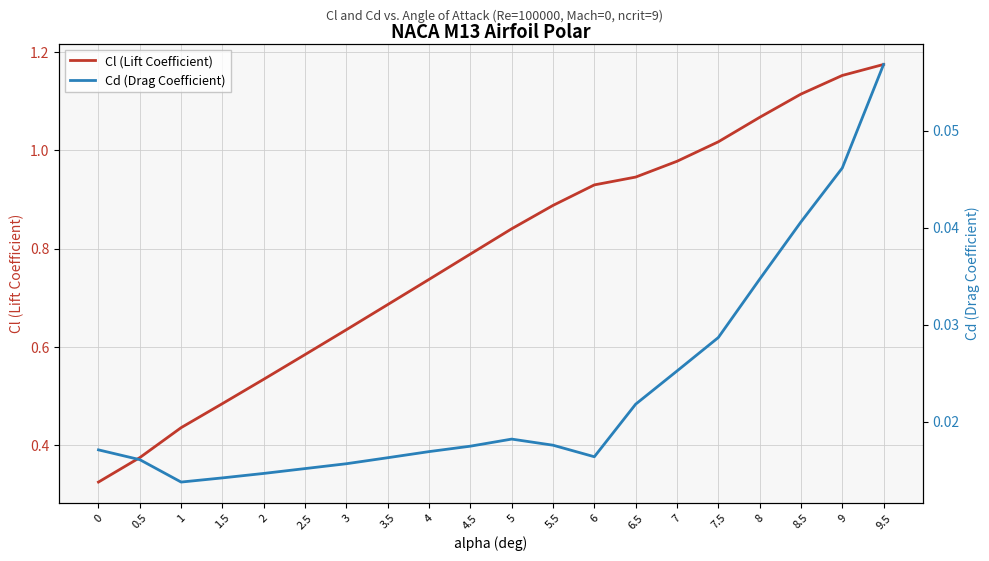

How many distinct data groups are displayed?

2